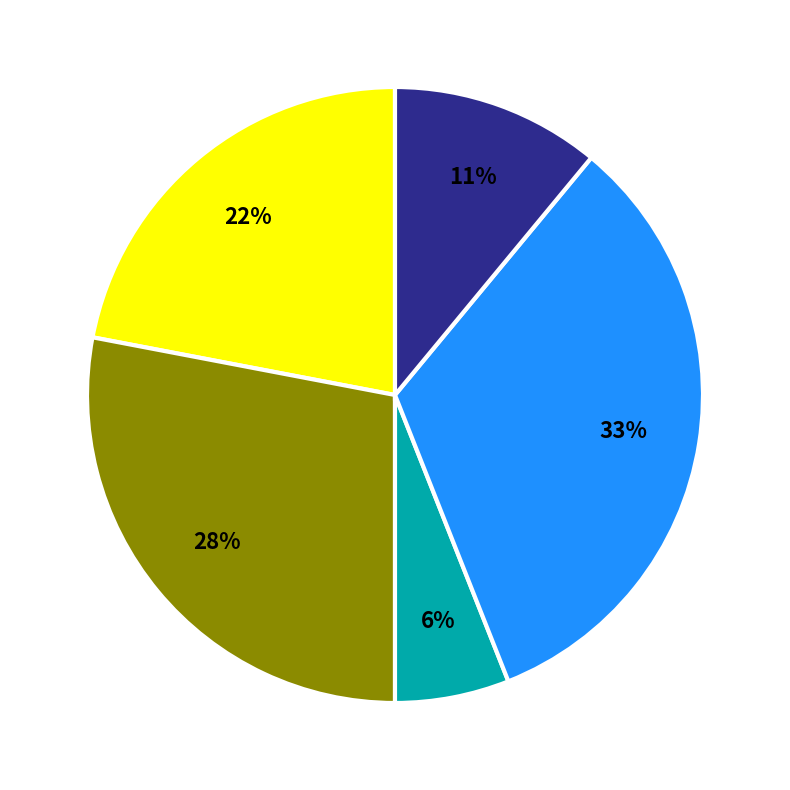

To the nearest percent, what is the difference between the largest and smallest slice percentages?

27%